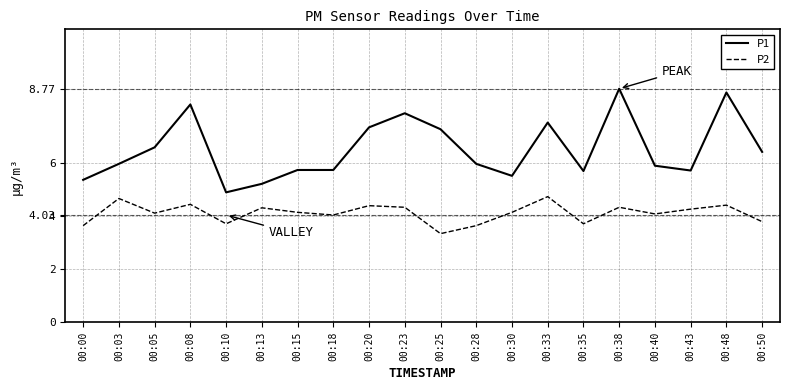

Count the number of data series in this chart.

2